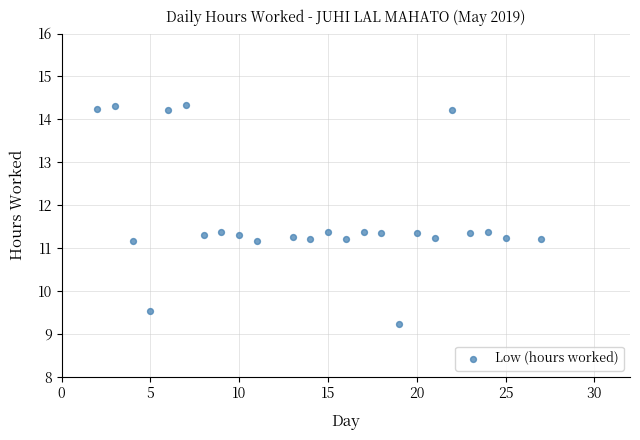

What is the range of X values (max minus min)?

25.0